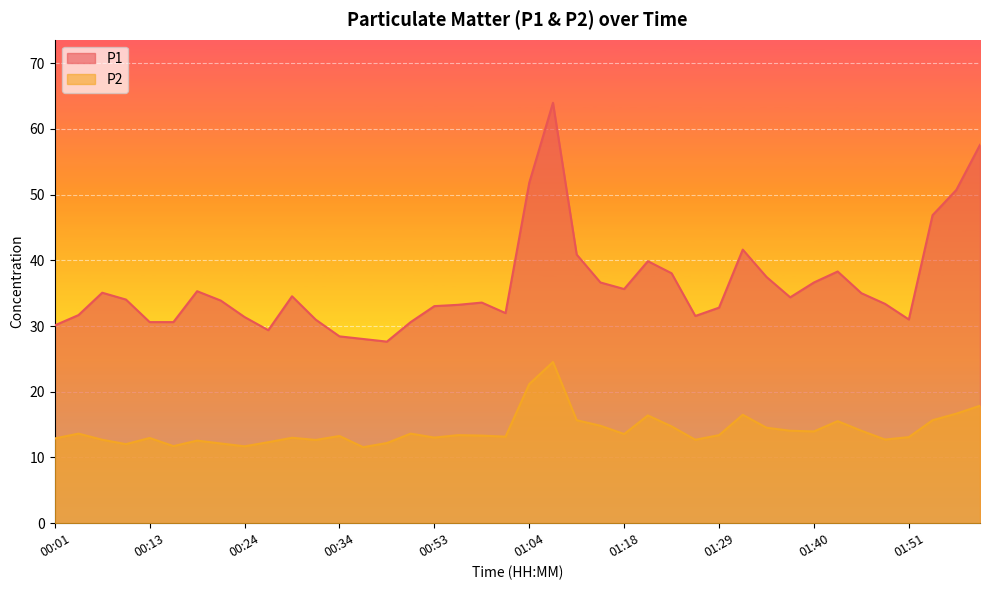

Does the chart display data point markers on the line(s)?

No